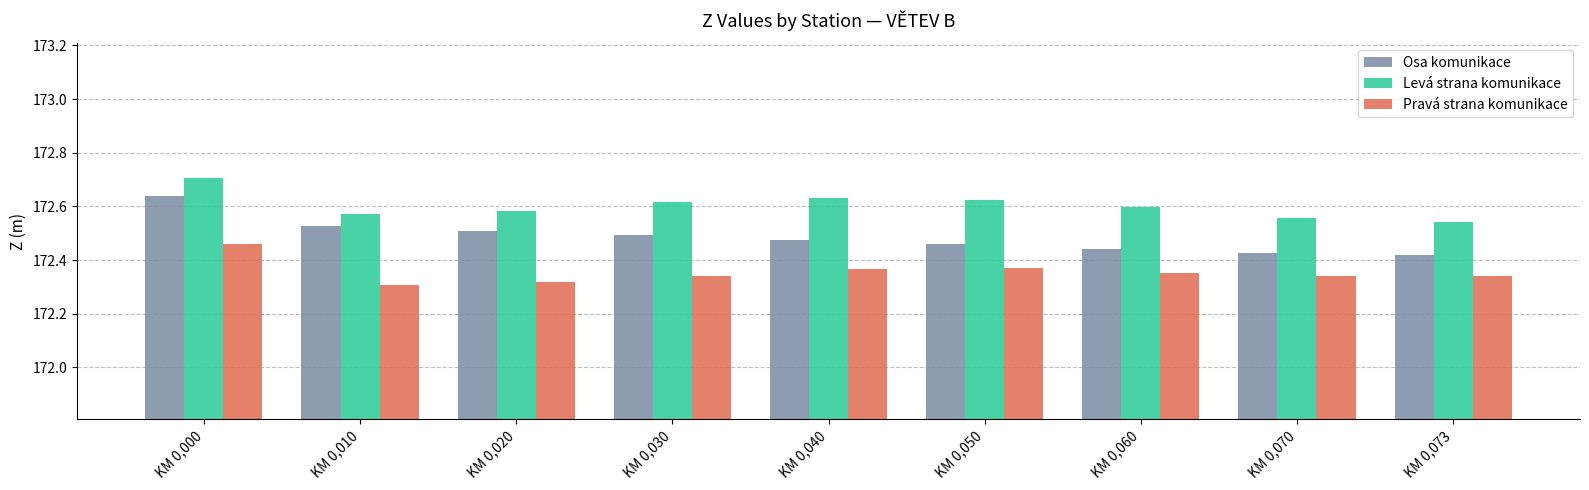

Rank the series at KM 0,073 from highest to lowest value.

Levá strana komunikace, Osa komunikace, Pravá strana komunikace